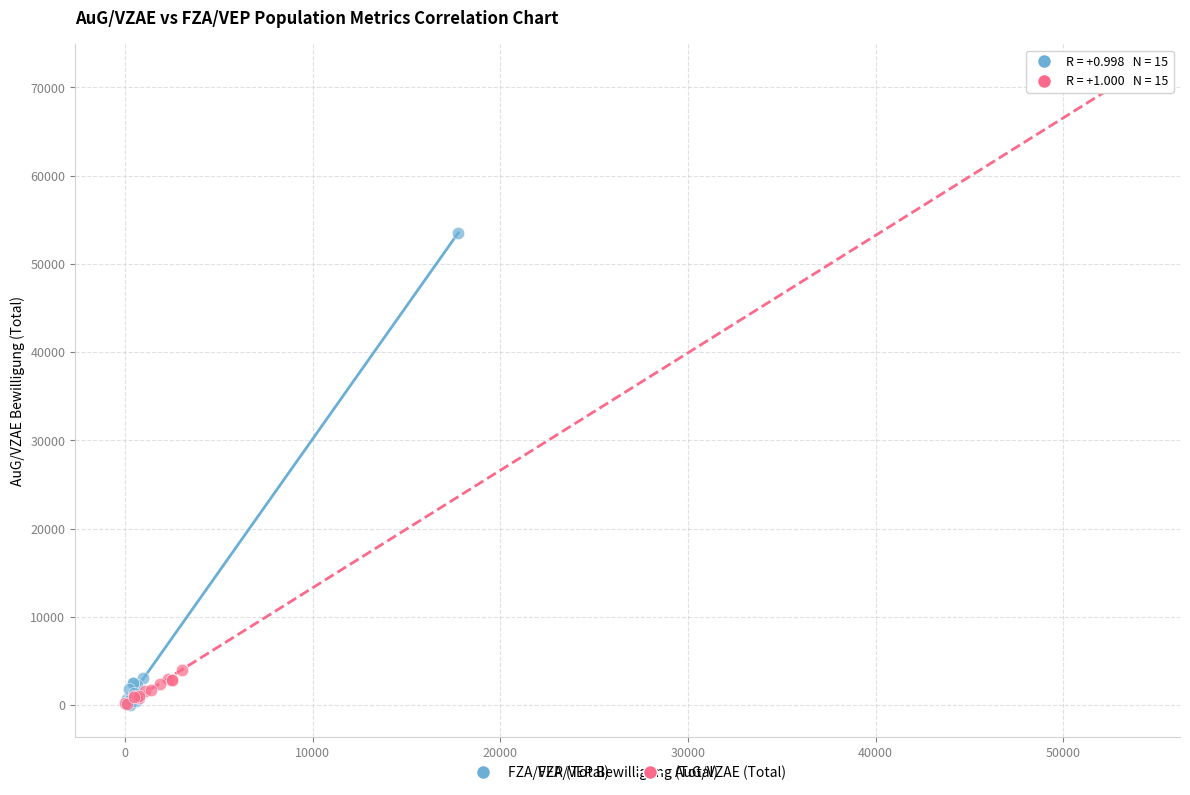

Which series has the largest Y range (max minus min)?

AuG/VZAE (Total)